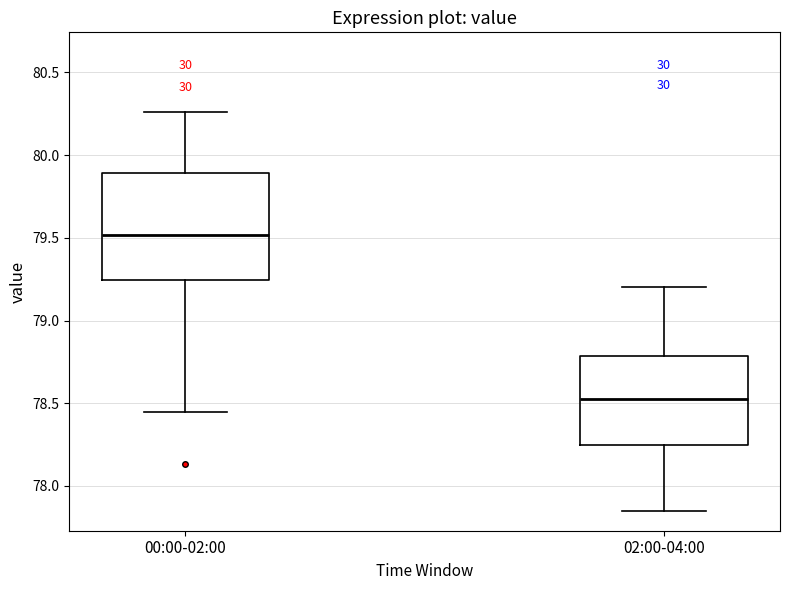

Reading left to right, transcribe this box plot: for each box, give where its median line is, the range the box spans, and where its two whiskers end, as read against the y-axis. The values are not printed on the chart, so give them approximately, as read against the axis.

00:00-02:00: median 79.50, box 79.25 to 79.90, whiskers 78.45 to 80.25
02:00-04:00: median 78.55, box 78.25 to 78.80, whiskers 77.85 to 79.20